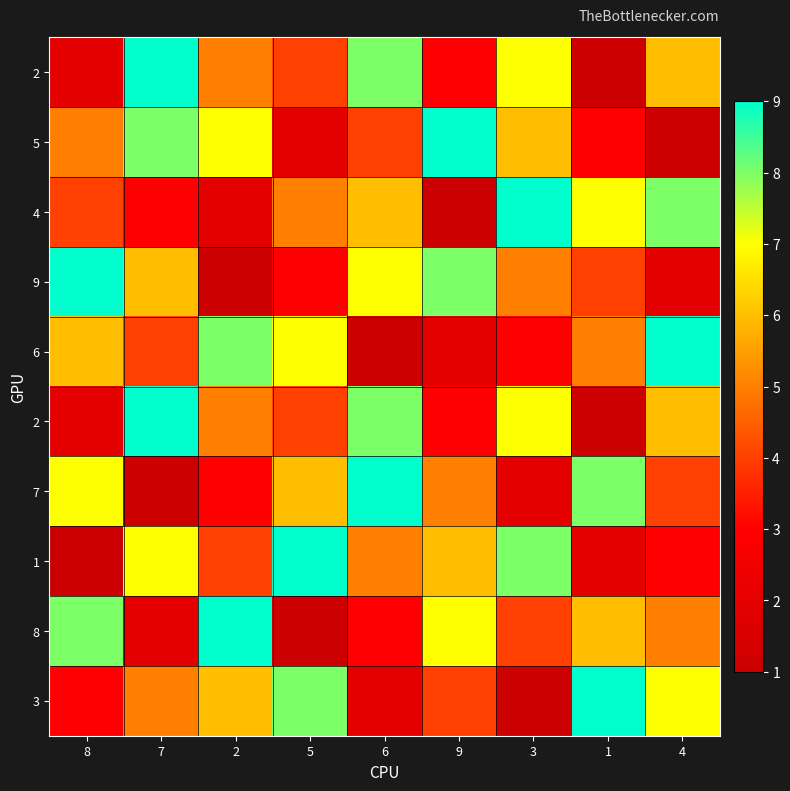

Which has a higher value, 4 or 5?

4